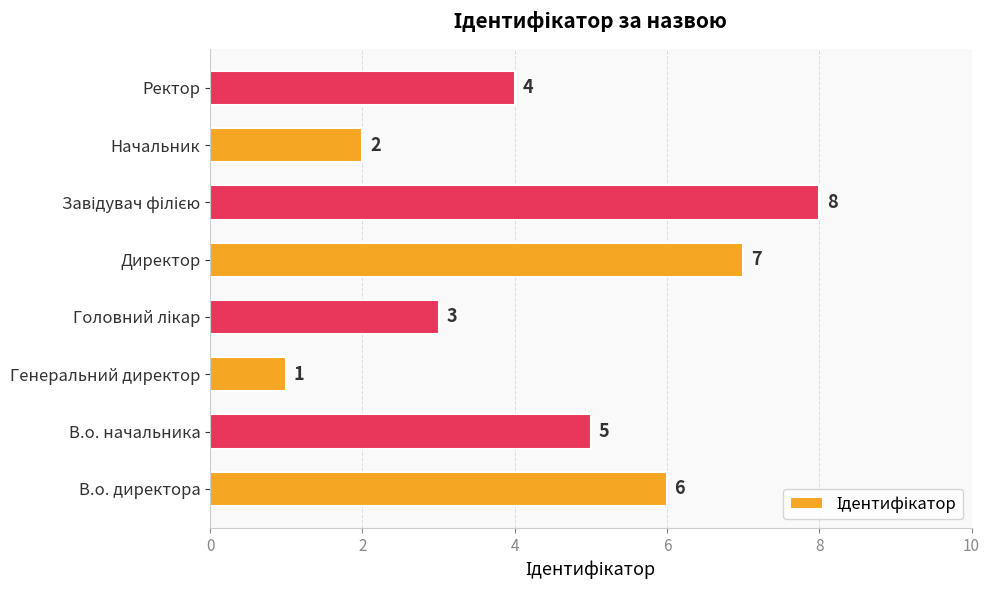

The value at Ректор is 2. True or false?

False